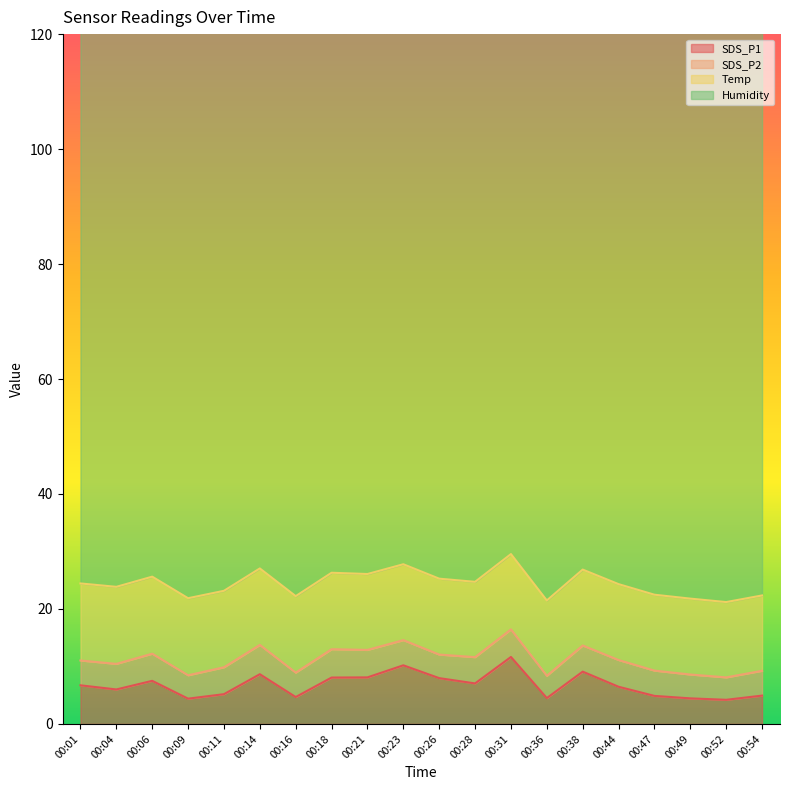

Does the chart have visible grid lines?

No